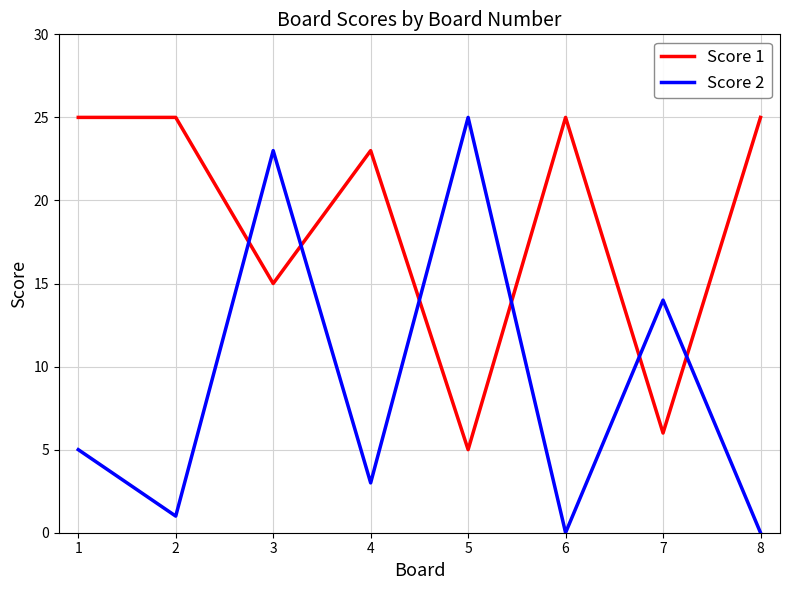

What is the approximate value of Score 2 at 4, to the nearest 5?

5